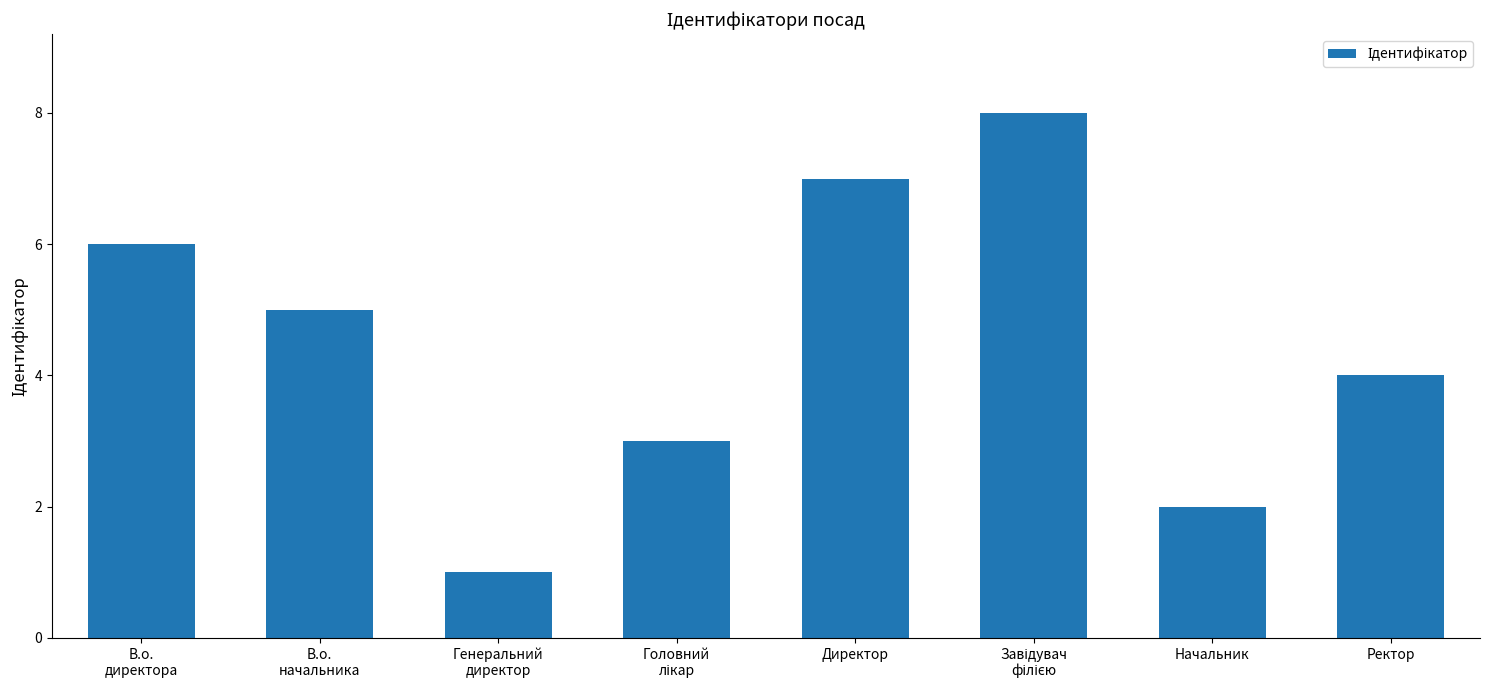

What is the label of the 7th bar from the left?

Начальник